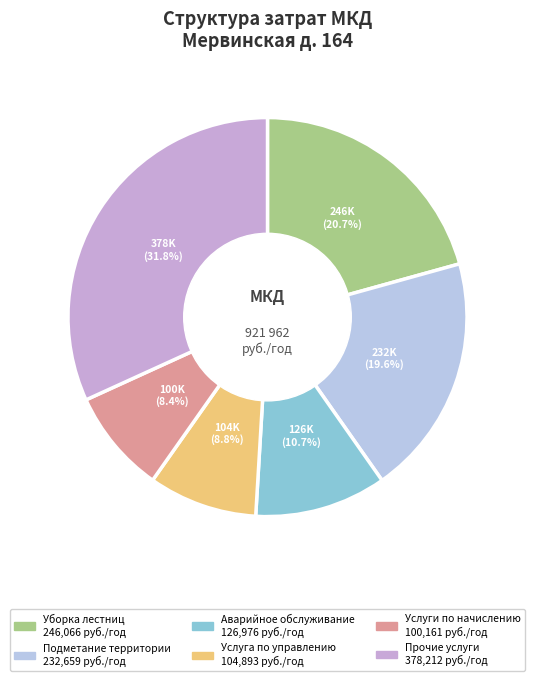

Count the number of slices in the pie.

6